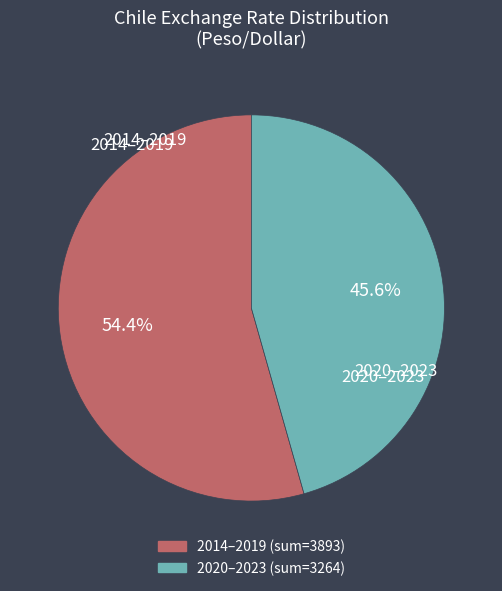

Does any single category account for the majority?

Yes